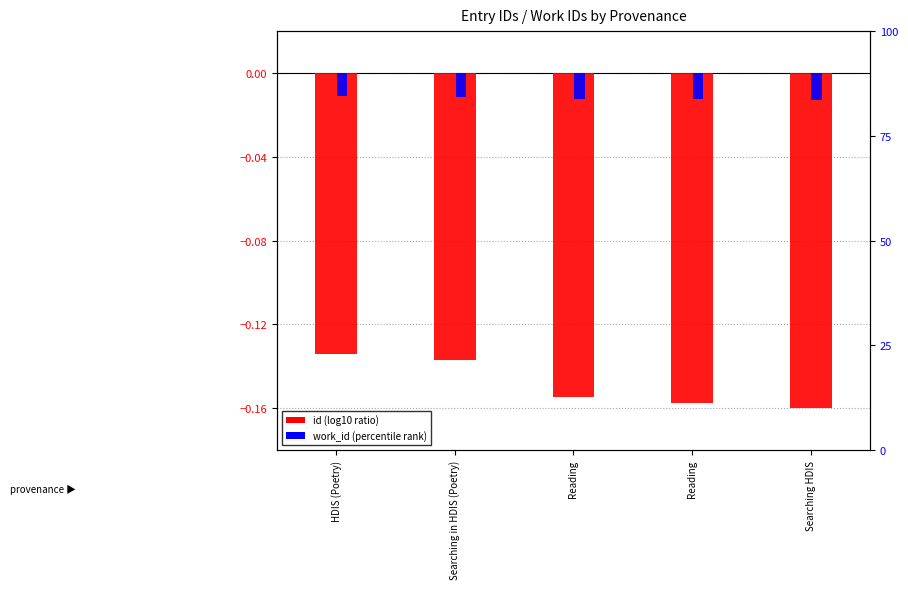

Rank the categories by id value from lowest to highest.

Searching HDIS, Reading, Reading, Searching in HDIS (Poetry), HDIS (Poetry)